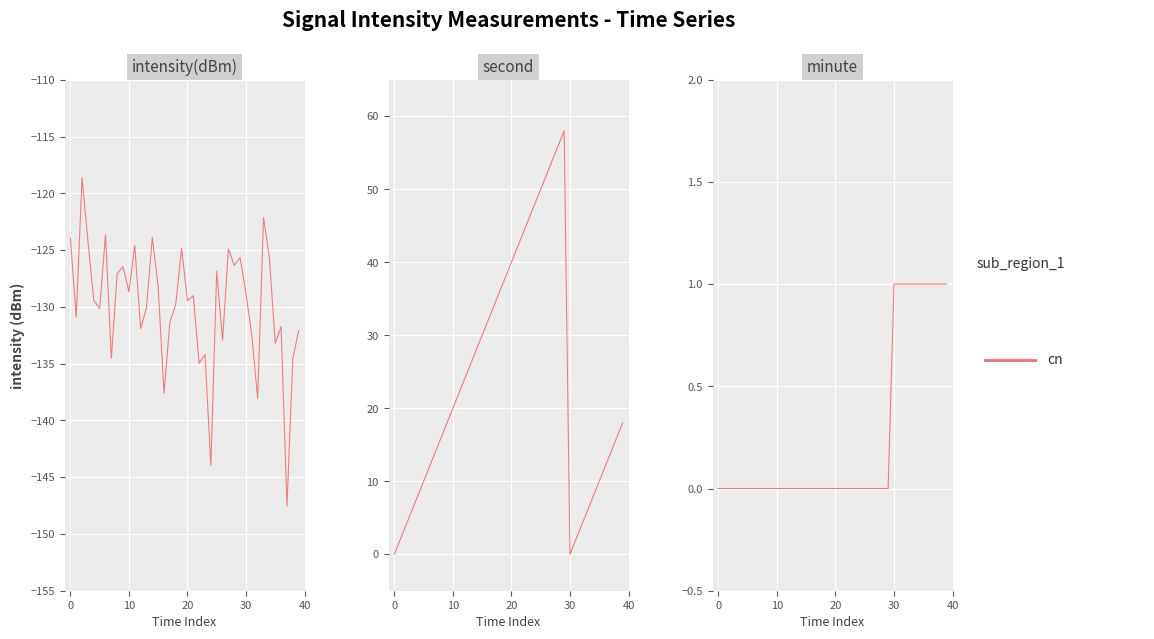

Reading right to left, what are all the values shown in this chart?

1	1	1	1	1	1	1	1	1	1	0	0	0	0	0	0	0	0	0	0	0	0	0	0	0	0	0	0	0	0	0	0	0	0	0	0	0	0	0	0